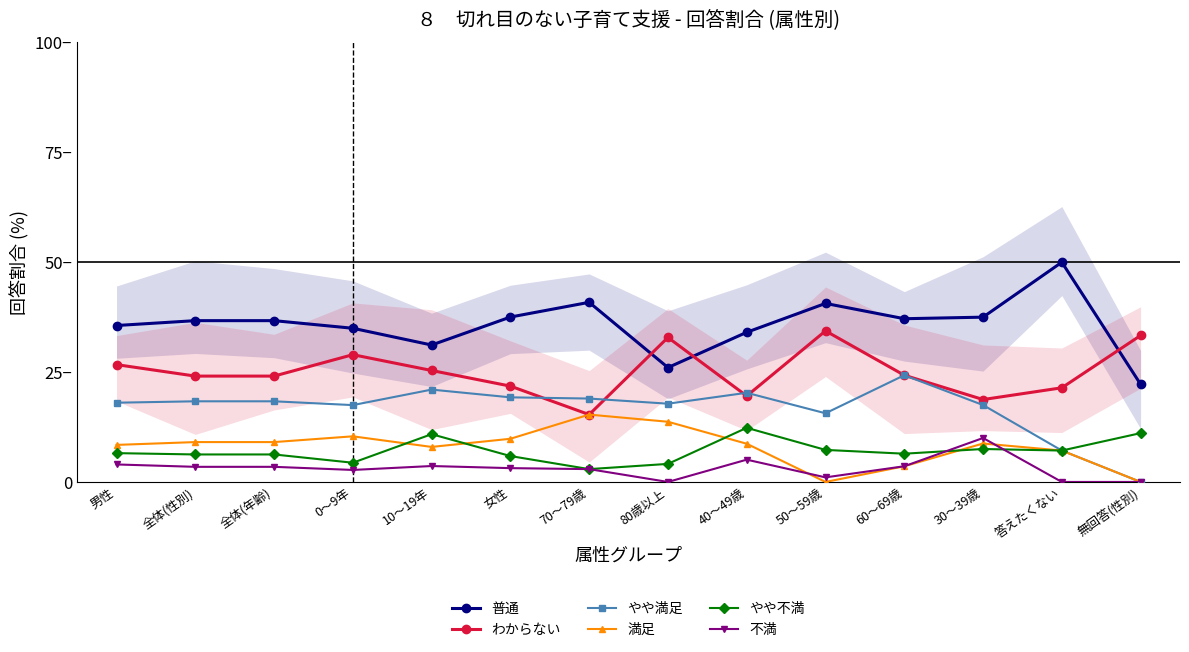

Reading left to right, what are all the values shown in this chart?

普通: 男性=35.6	全体(性別)=36.7	全体(年齢)=36.7	0～9年=35.0	10～19年=31.2	女性=37.5	70～79歳=40.9	80歳以上=26.0	40～49歳=34.1	50～59歳=40.6	60～69歳=37.1	30～39歳=37.5	答えたくない=50.0	無回答(性別)=22.2
わからない: 男性=26.7	全体(性別)=24.1	全体(年齢)=24.1	0～9年=29.0	10～19年=25.4	女性=21.8	70～79歳=15.3	80歳以上=32.9	40～49歳=19.6	50～59歳=34.4	60～69歳=24.3	30～39歳=18.8	答えたくない=21.4	無回答(性別)=33.3
やや満足: 男性=18.0	全体(性別)=18.4	全体(年齢)=18.4	0～9年=17.5	10～19年=21.0	女性=19.3	70～79歳=19.0	80歳以上=17.8	40～49歳=20.3	50～59歳=15.6	60～69歳=24.3	30～39歳=17.5	答えたくない=7.1	無回答(性別)=0.0
満足: 男性=8.4	全体(性別)=9.1	全体(年齢)=9.1	0～9年=10.4	10～19年=8.0	女性=9.8	70～79歳=15.3	80歳以上=13.7	40～49歳=8.7	50～59歳=0.0	60～69歳=3.6	30～39歳=8.8	答えたくない=7.1	無回答(性別)=0.0
やや不満: 男性=6.6	全体(性別)=6.3	全体(年齢)=6.3	0～9年=4.4	10～19年=10.9	女性=5.9	70～79歳=2.9	80歳以上=4.1	40～49歳=12.3	50～59歳=7.3	60～69歳=6.4	30～39歳=7.5	答えたくない=7.1	無回答(性別)=11.1
不満: 男性=4.0	全体(性別)=3.4	全体(年齢)=3.4	0～9年=2.7	10～19年=3.6	女性=3.1	70～79歳=2.9	80歳以上=0.0	40～49歳=5.1	50～59歳=1.0	60～69歳=3.6	30～39歳=10.0	答えたくない=0.0	無回答(性別)=0.0